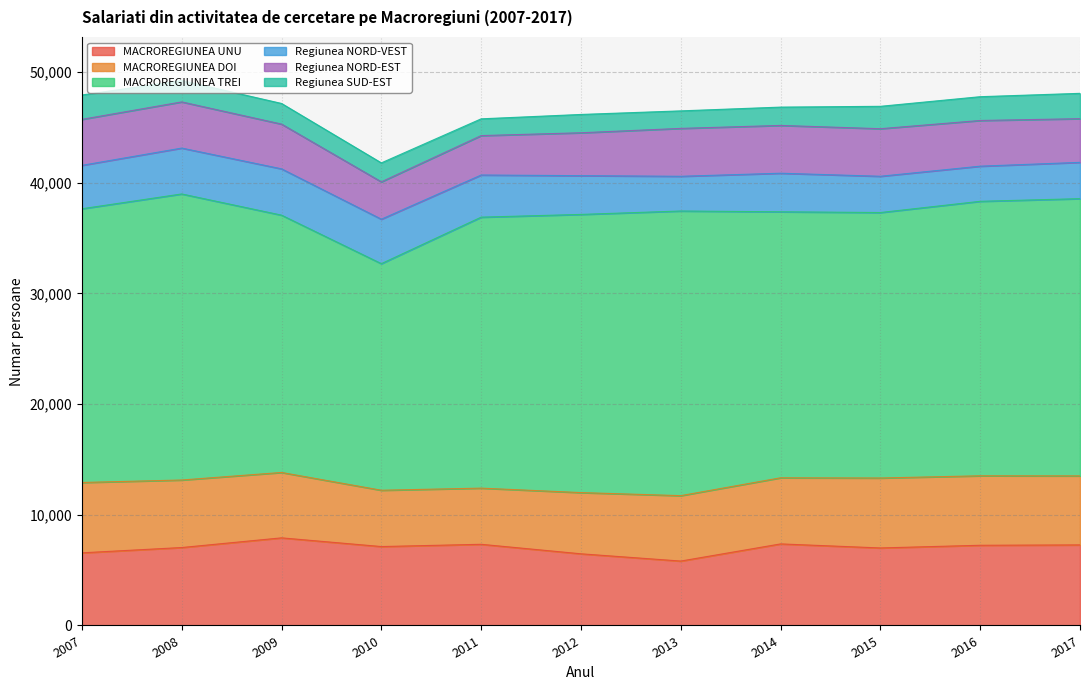

The MACROREGIUNEA UNU series shows 10178 at 2012. True or false?

False